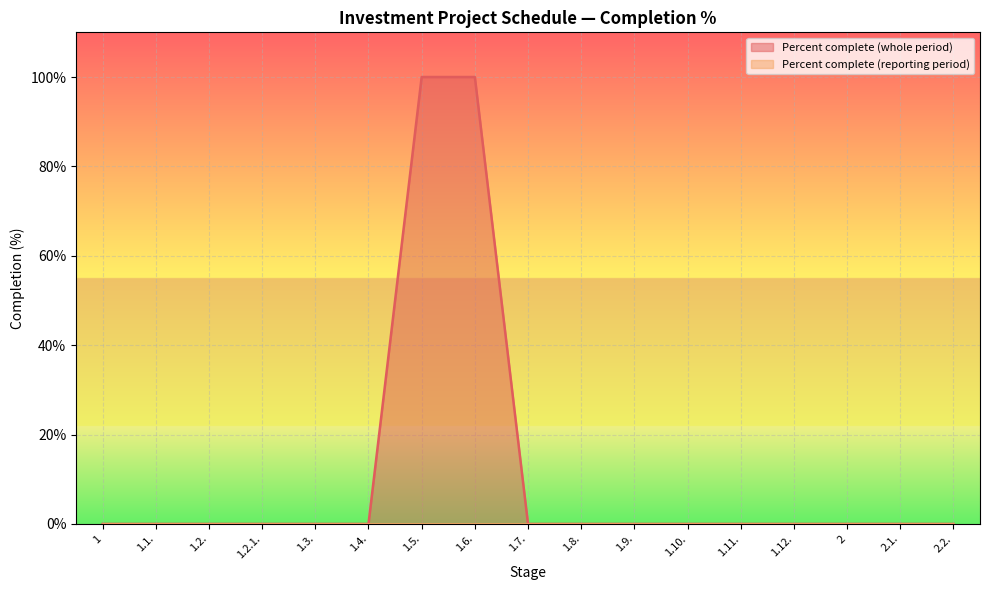

What is the average value?

12